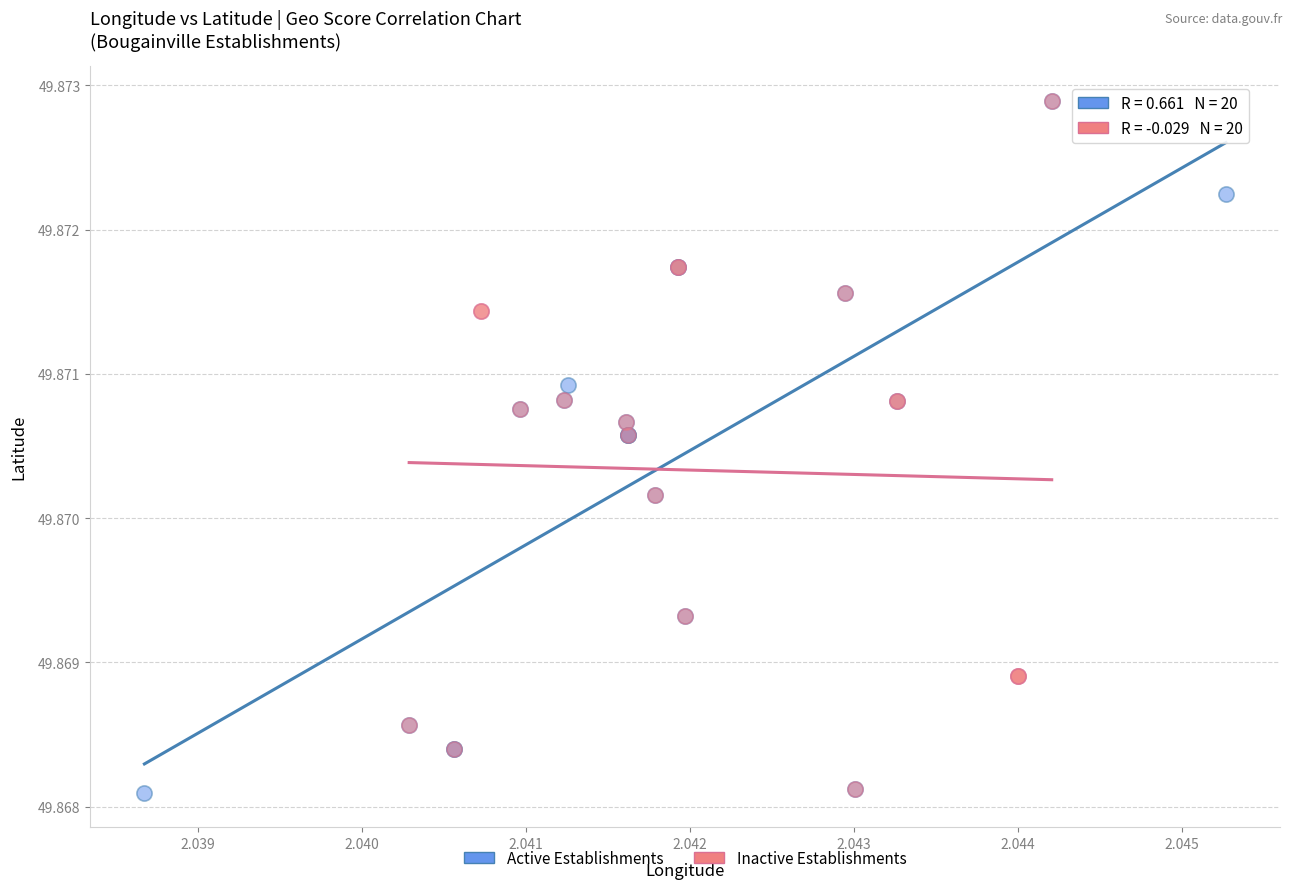

Which series has the widest spread of Y values?

Active Establishments